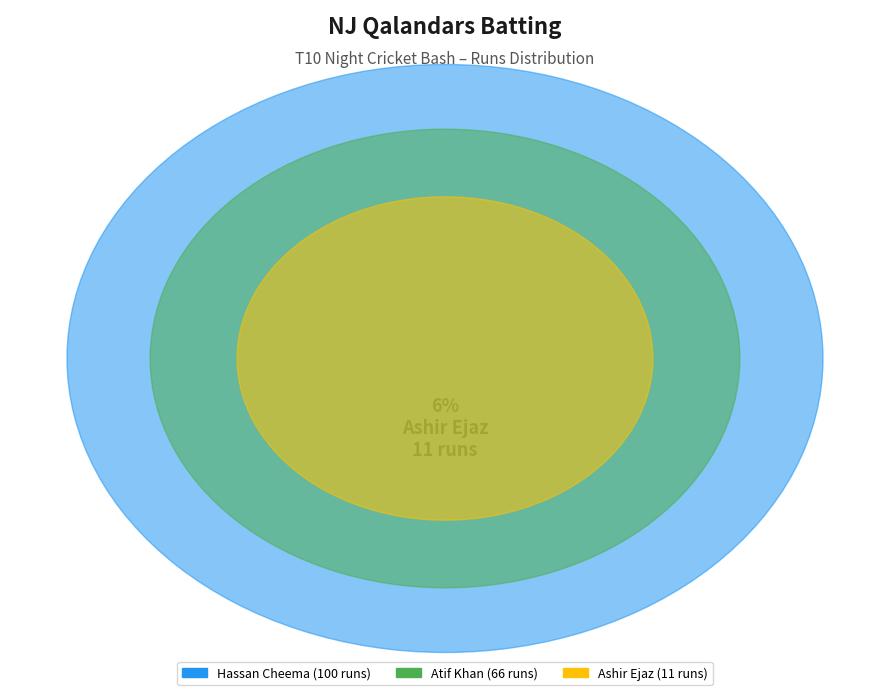

What percentage is the Atif Khan slice, to the nearest percent?

37%